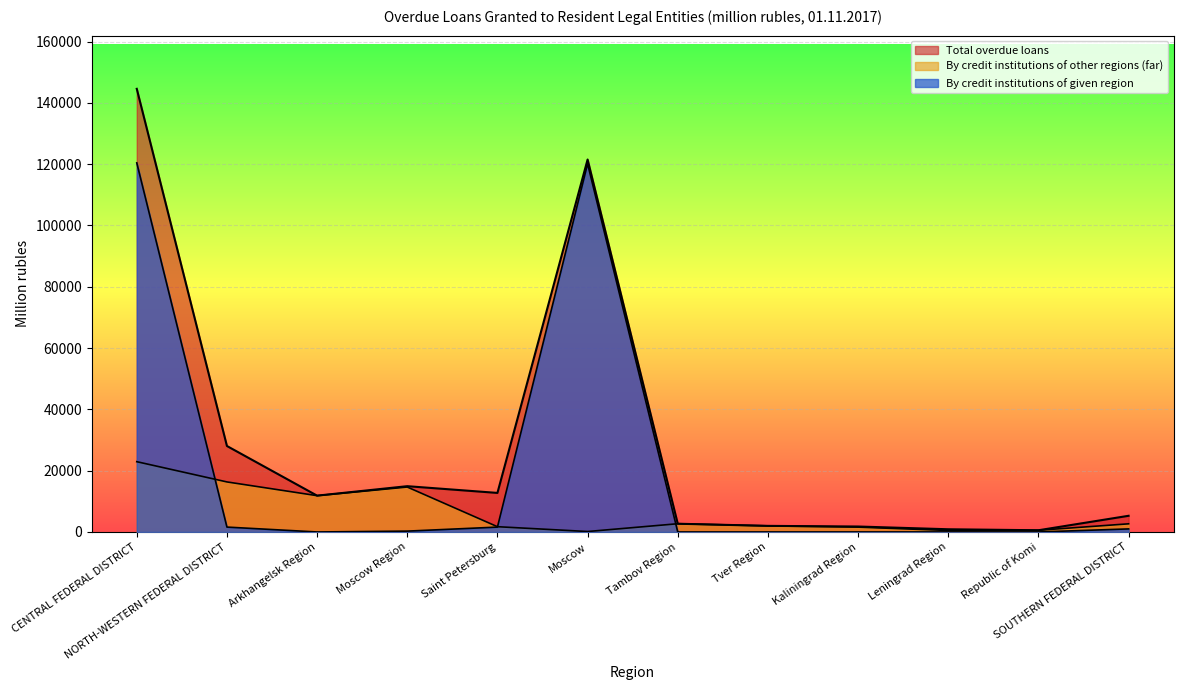

Which series has the widest spread of values?

Total overdue loans